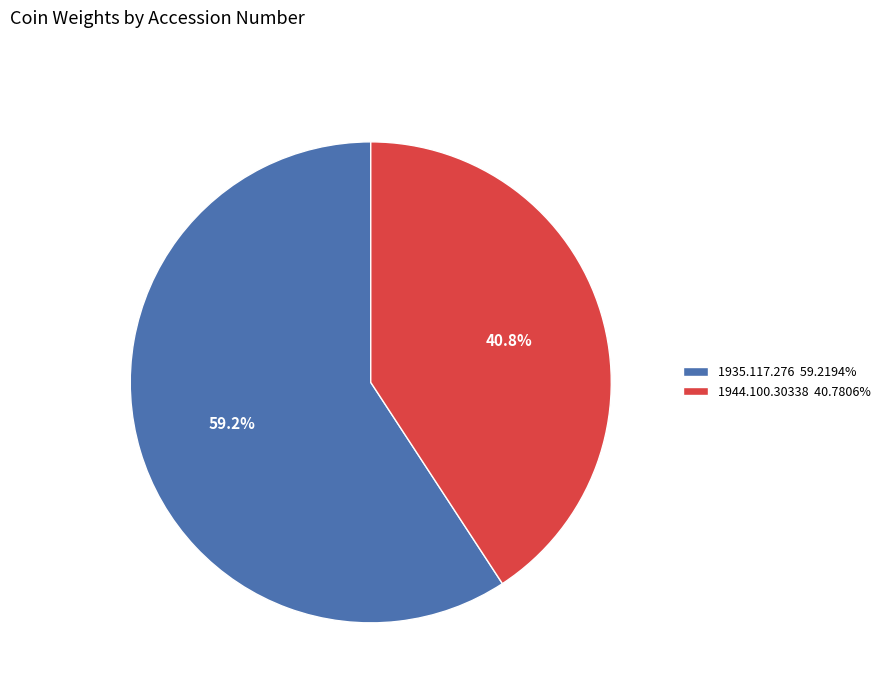

Rank the categories by value from highest to lowest.

1935.117.276, 1944.100.30338